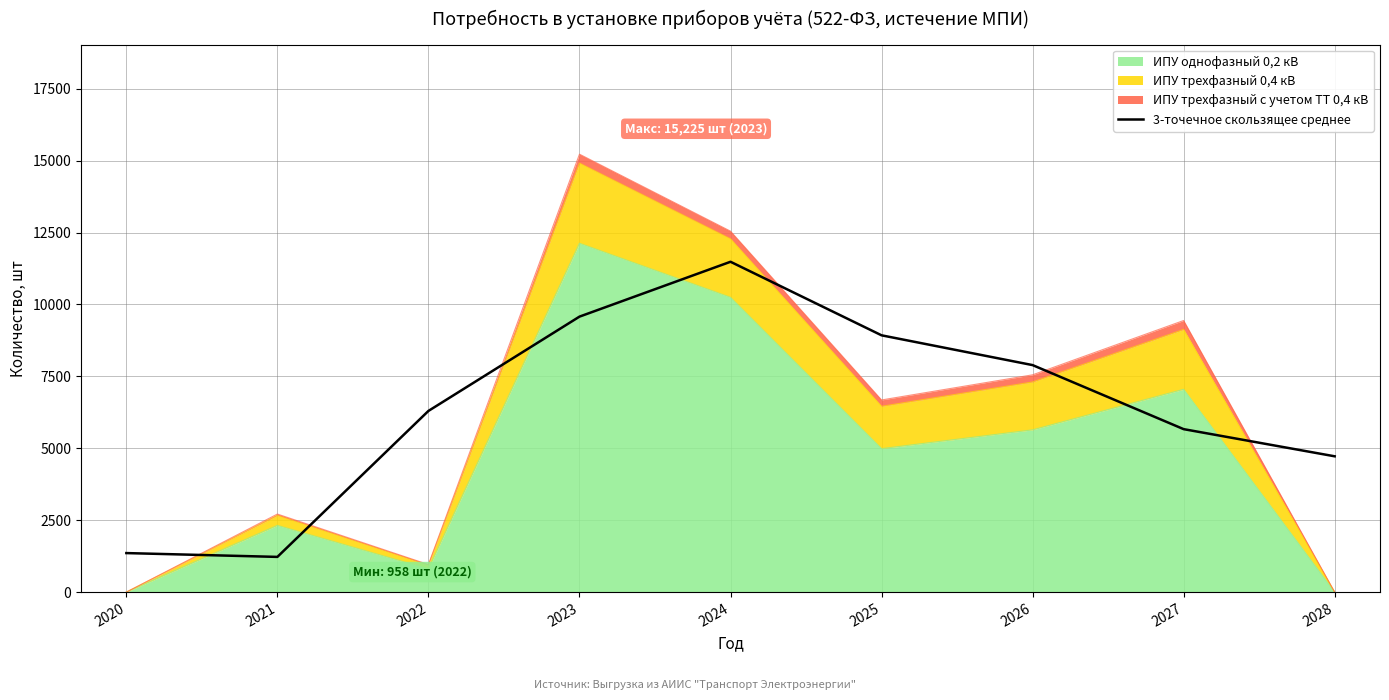

What is the minimum value shown in the chart?

1223.7